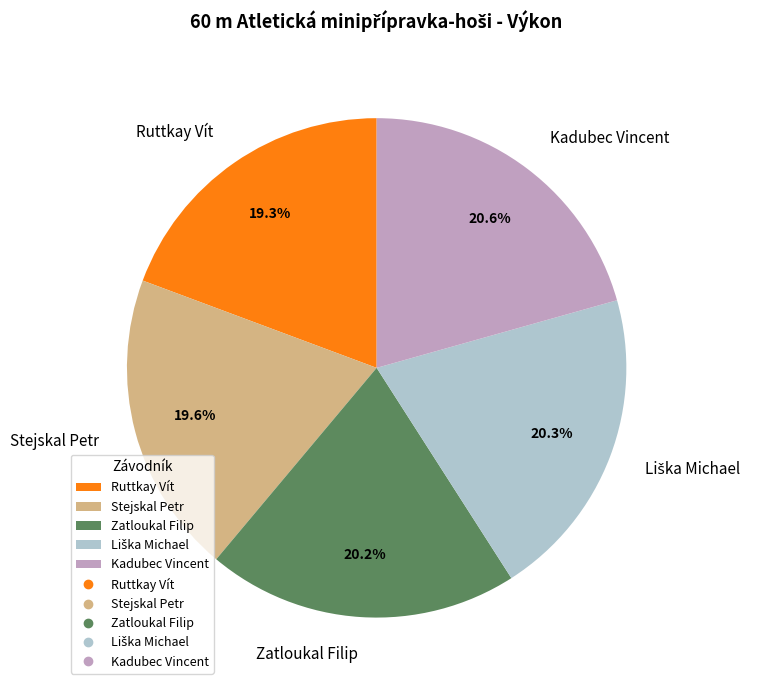

Count the number of slices in the pie.

5